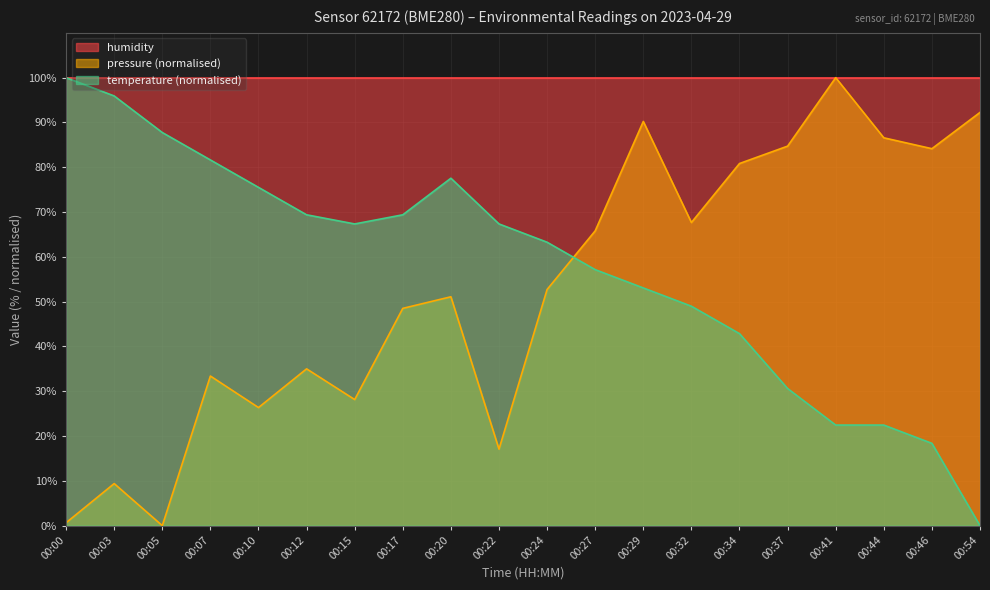

Reading right to left, extract all data points from this chart.

pressure: 92.2	84.1	86.6	100.0	84.7	80.8	67.7	90.2	65.8	52.7	17.1	51.1	48.5	28.1	35.0	26.4	33.4	0.0	9.4	0.6
temperature: 0.0	18.4	22.4	22.4	30.6	42.9	49.0	53.1	57.1	63.3	67.3	77.6	69.4	67.3	69.4	75.5	81.6	87.8	95.9	100.0